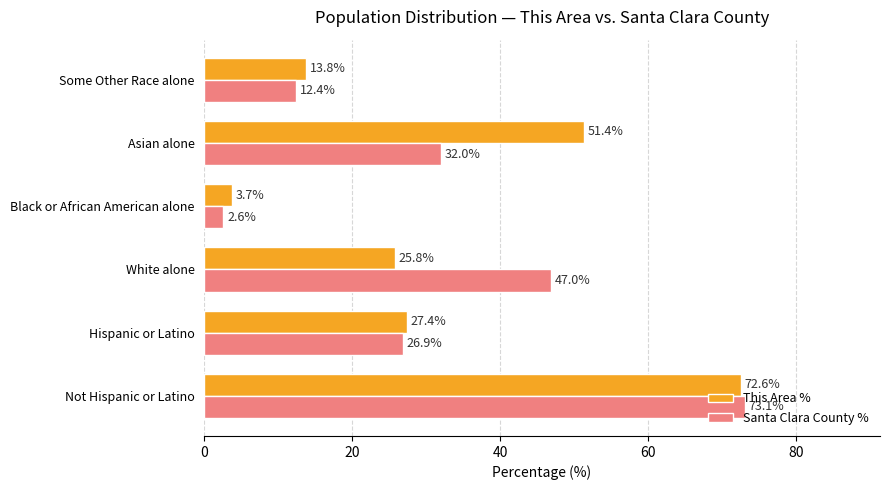

At how many categories does at least one series exceed 45?

3